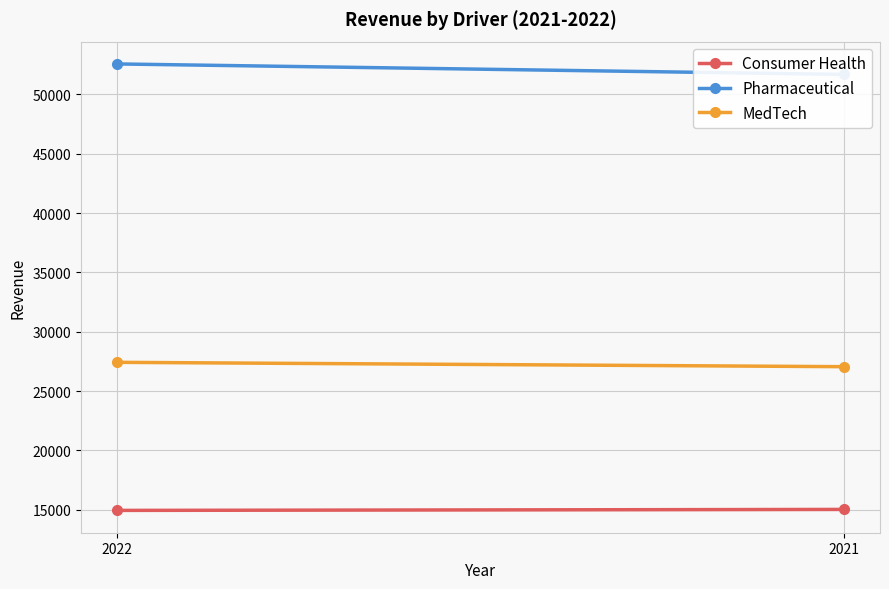

How many categories are shown in the chart?

2